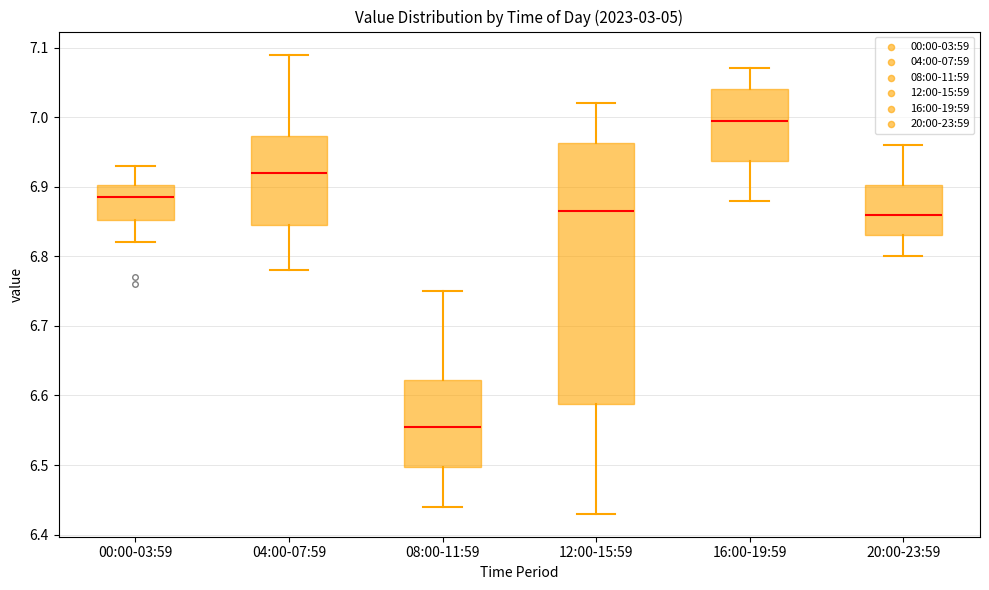

Where does the upper whisker of the box for 00:00-03:59 end on the y-axis? The values are not printed on the chart, so give them approximately, as read against the axis.

6.93